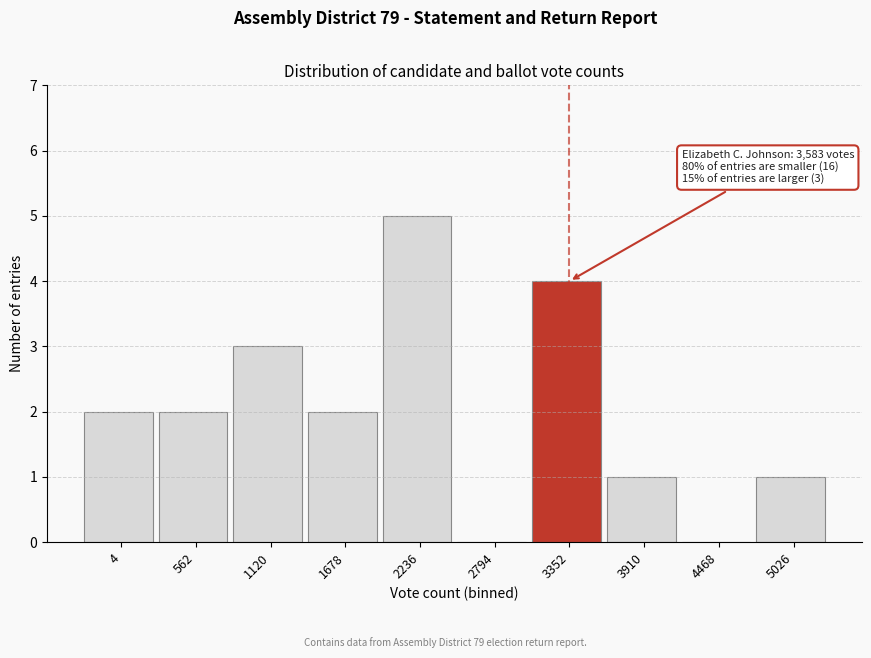

Reading right to left, what are all the values shown in this chart?

5026=1	4468=0	3910=1	3352=4	2794=0	2236=5	1678=2	1120=3	562=2	4=2